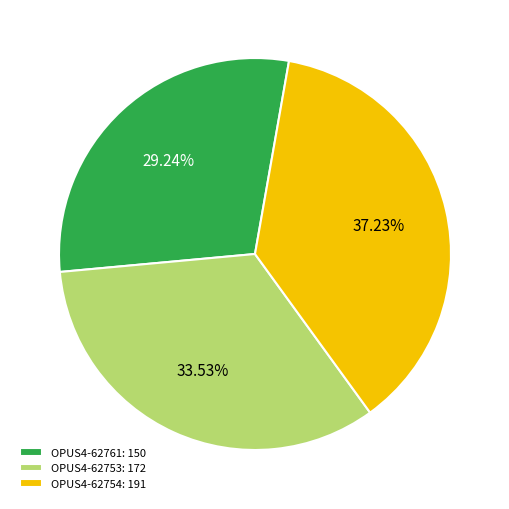

Is the sum of OPUS4-62753 and OPUS4-62761 greater than half?

Yes